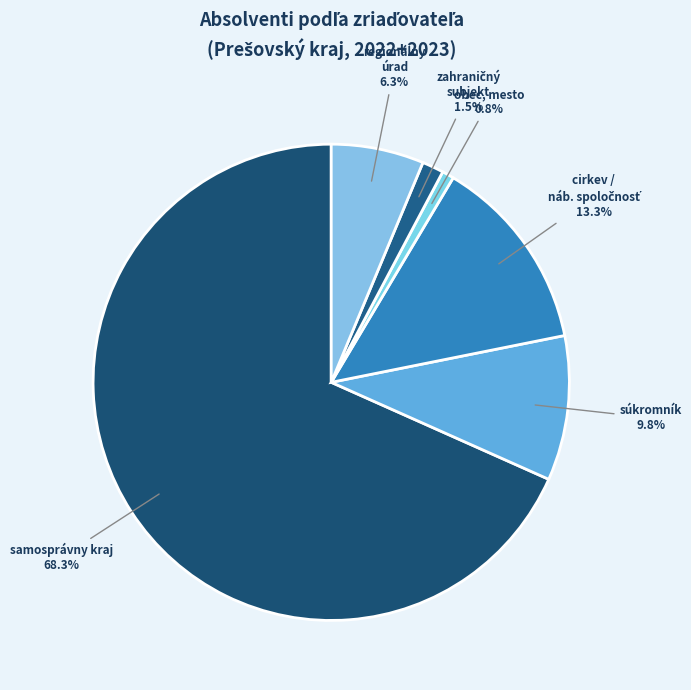

Which slice is the largest?

samosprávny kraj